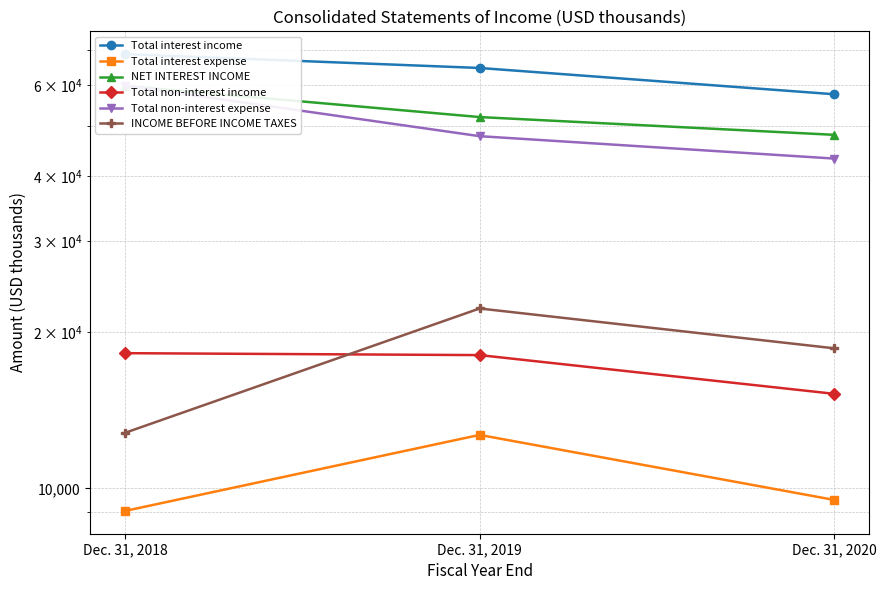

At Dec. 31, 2020, list the series in order from smallest to largest.

Total interest expense, Total non-interest income, INCOME BEFORE INCOME TAXES, Total non-interest expense, NET INTEREST INCOME, Total interest income